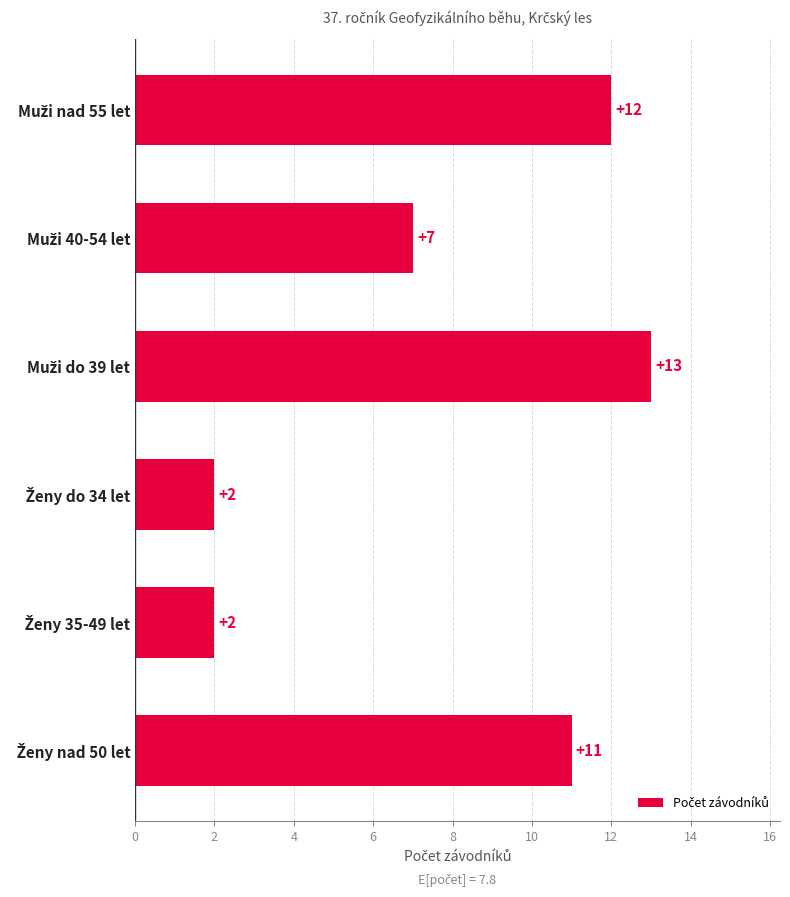

What is the minimum value shown in the chart?

2